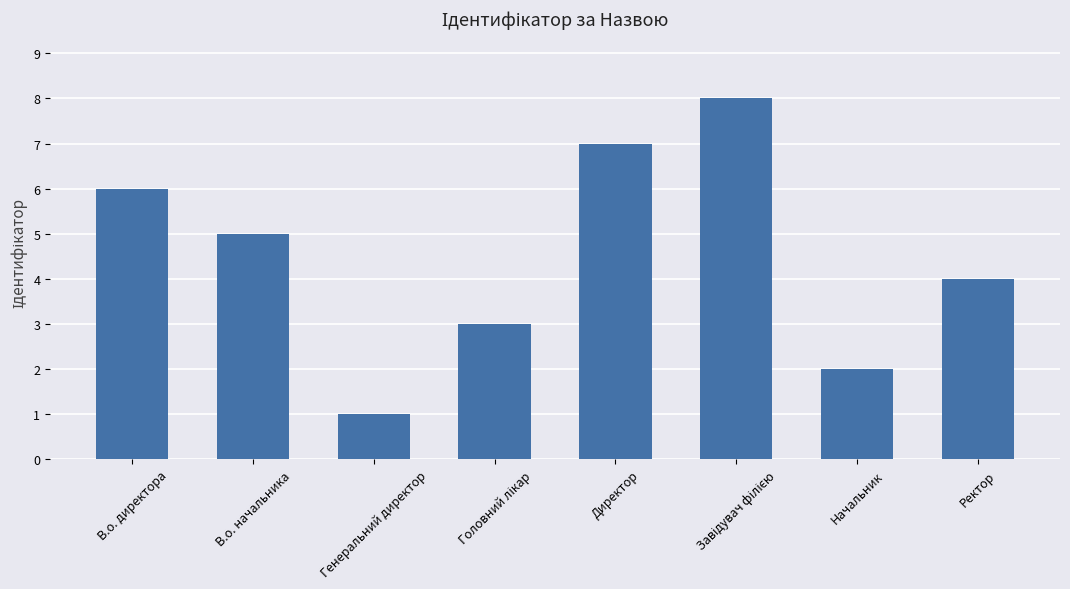

What is the sum of the values at Генеральний директор and Начальник?

3